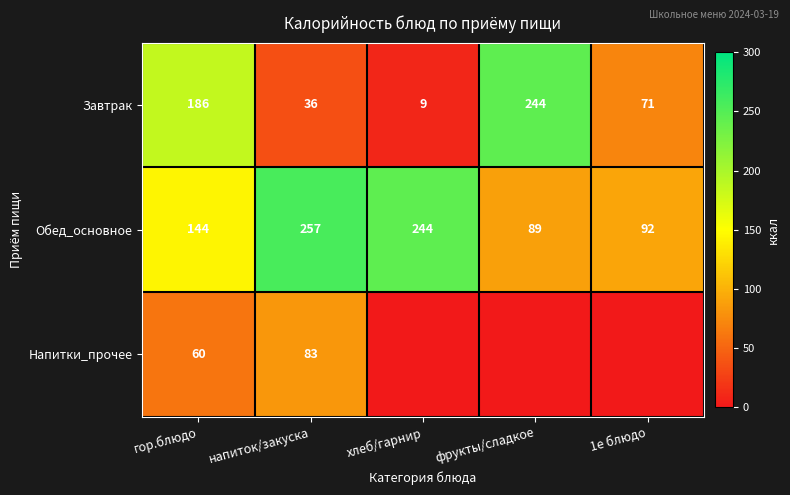

True or false: Обед_основное has a value of 149.8 at фрукты/сладкое.

False